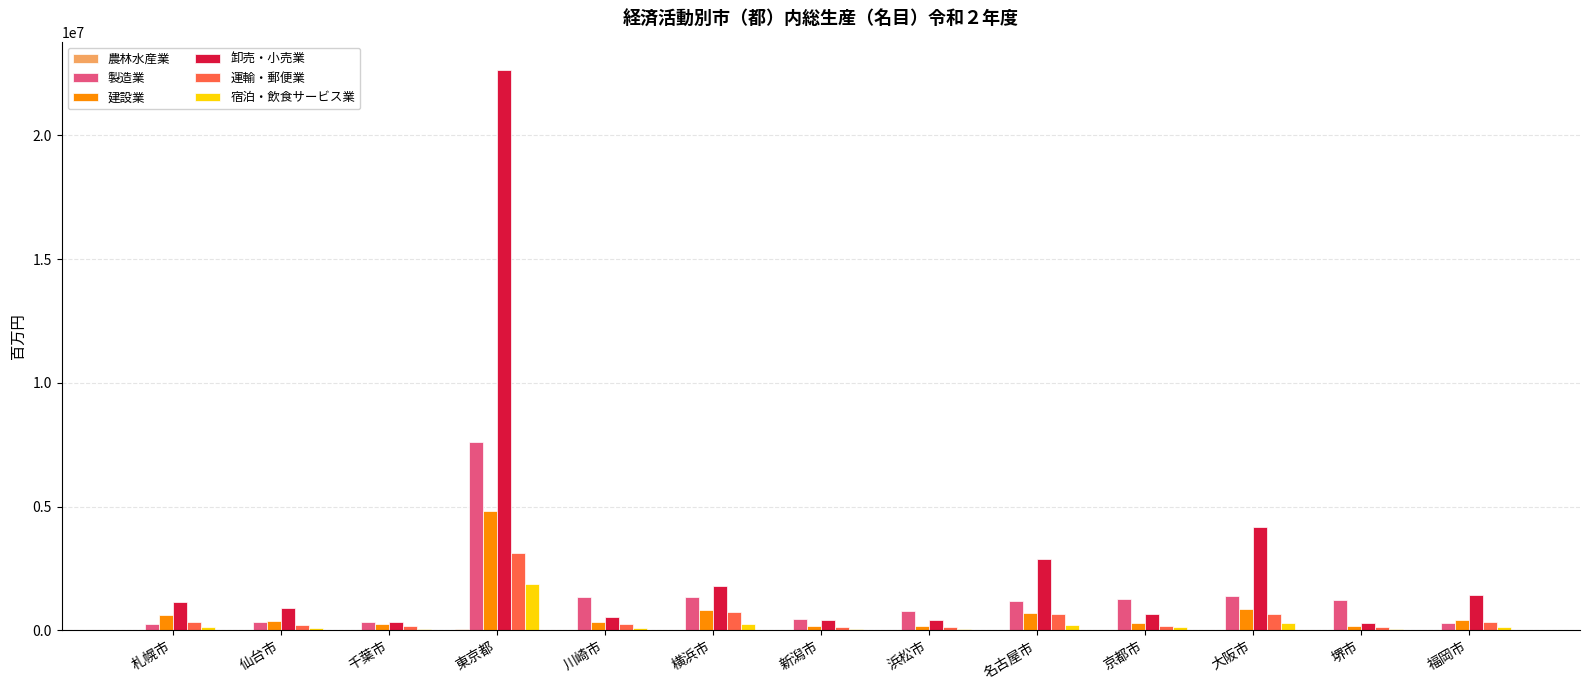

Which label corresponds to the largest value in the chart?

東京都